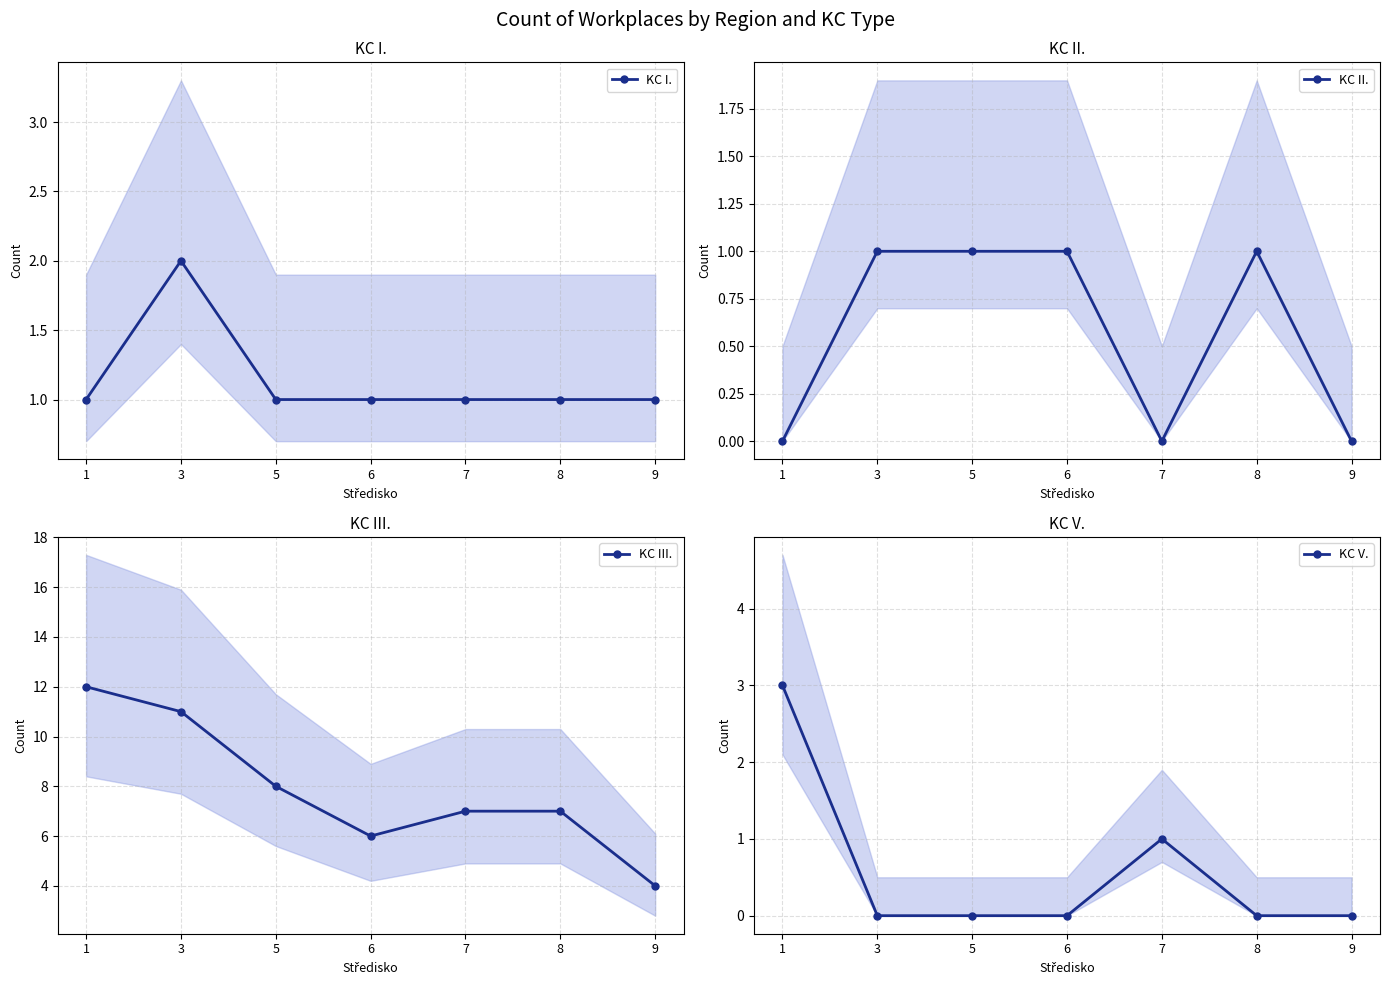

Does the chart have visible grid lines?

Yes